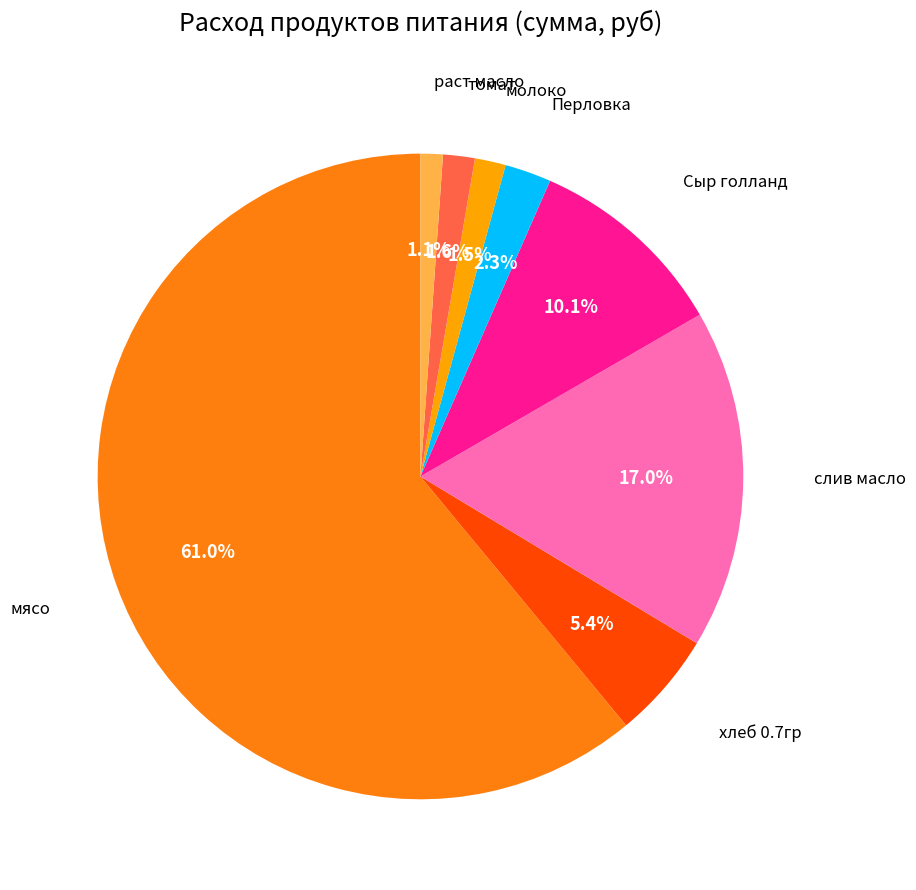

How many segments does this pie chart have?

8